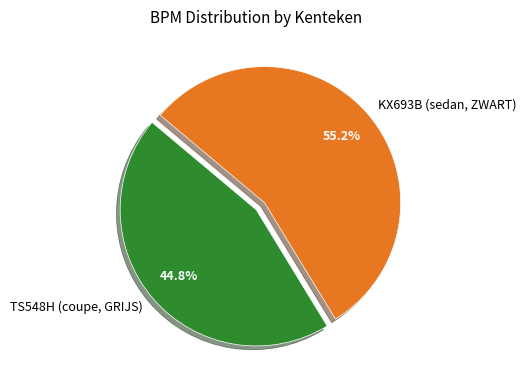

To the nearest percent, what portion does TS548H (coupe, GRIJS) represent?

45%